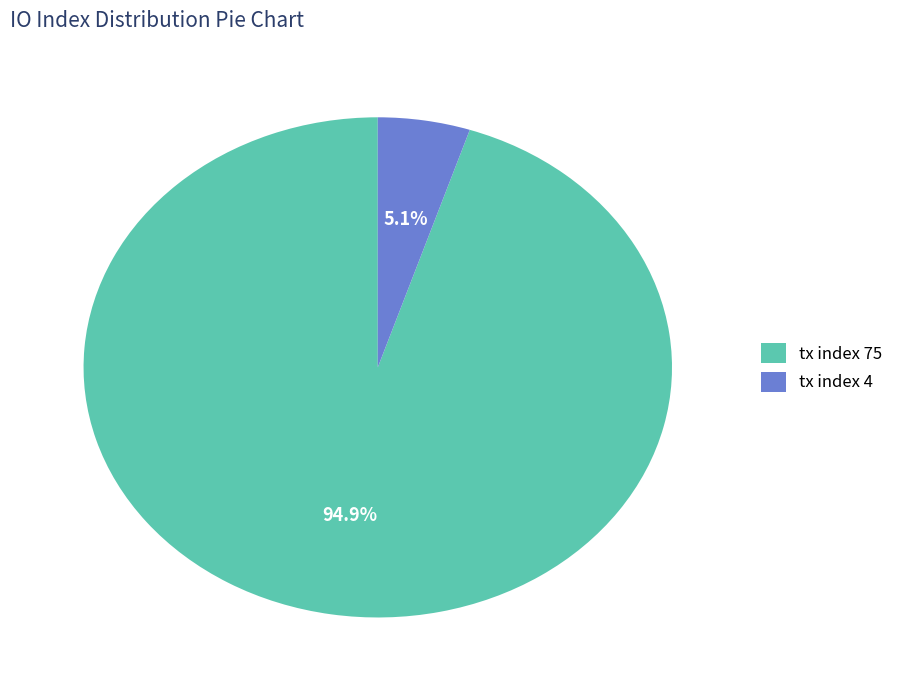

Between tx index 75 and tx index 4, which is larger?

tx index 75